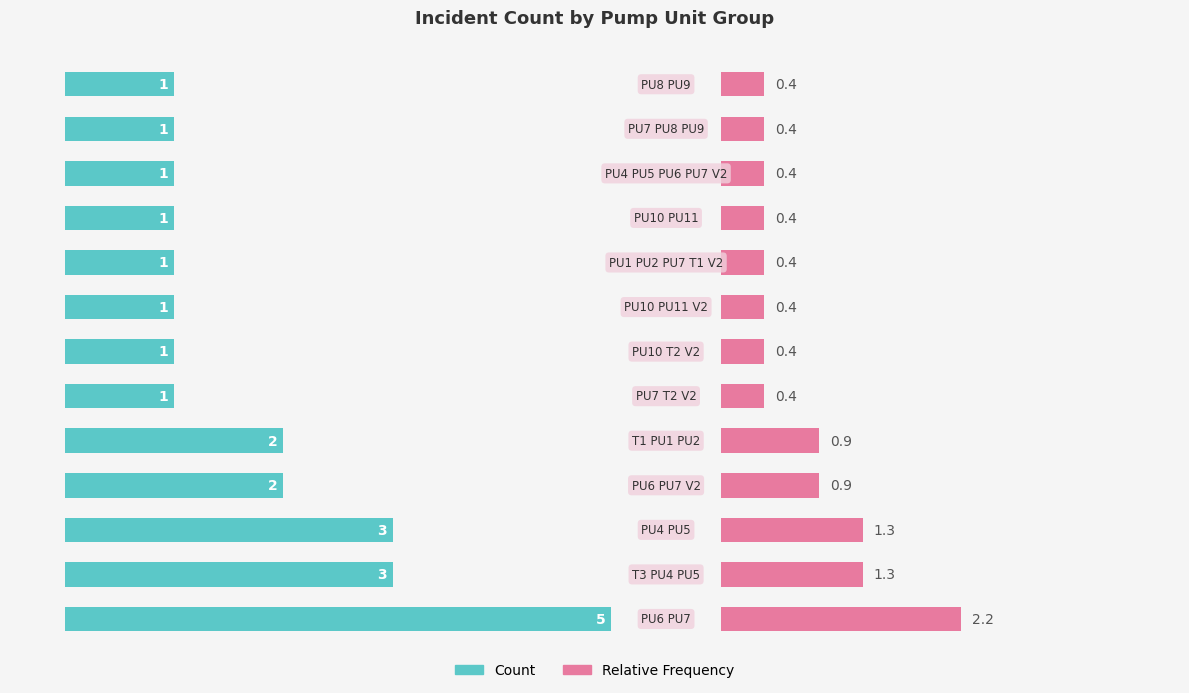

True or false: Count has a value of 1.0 at 8.

True